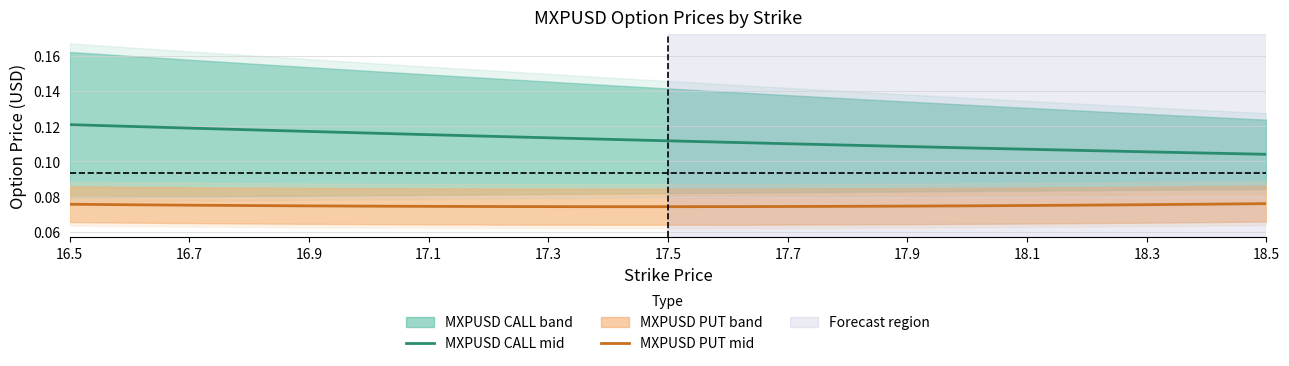

Is the value of MXPUSD PUT mid at 16.5 greater than the value of MXPUSD CALL mid at 17.3?

No